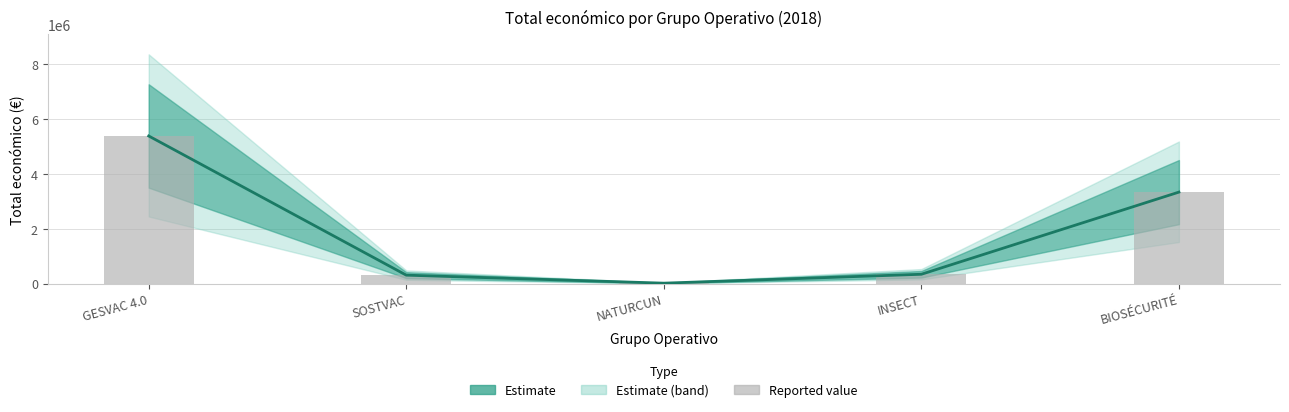

What is the value of the 4th bar from the left?

344243